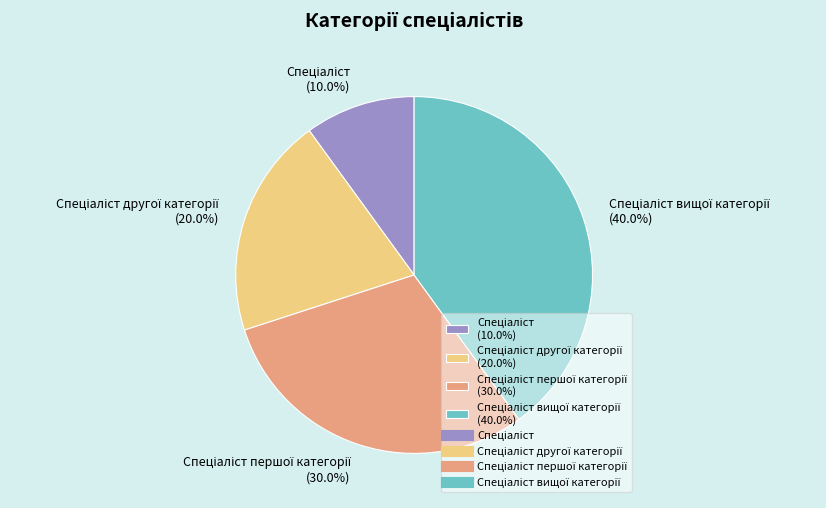

Does any single category account for the majority?

No